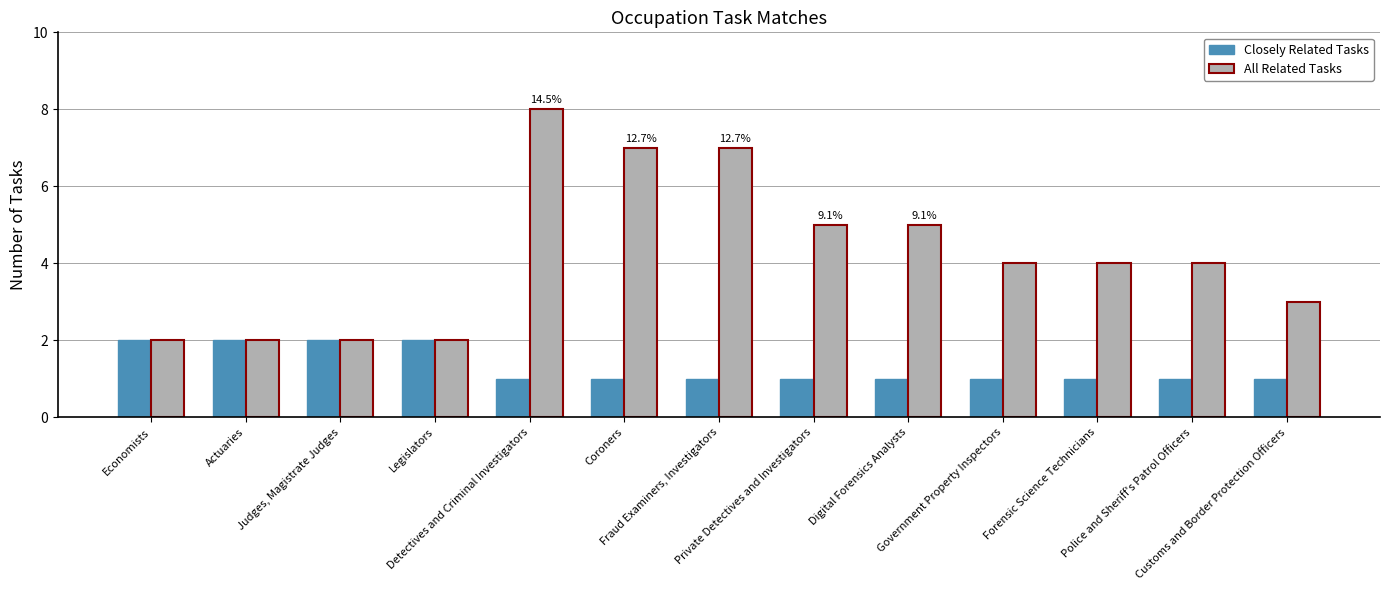

How many bars are there in each group?

2